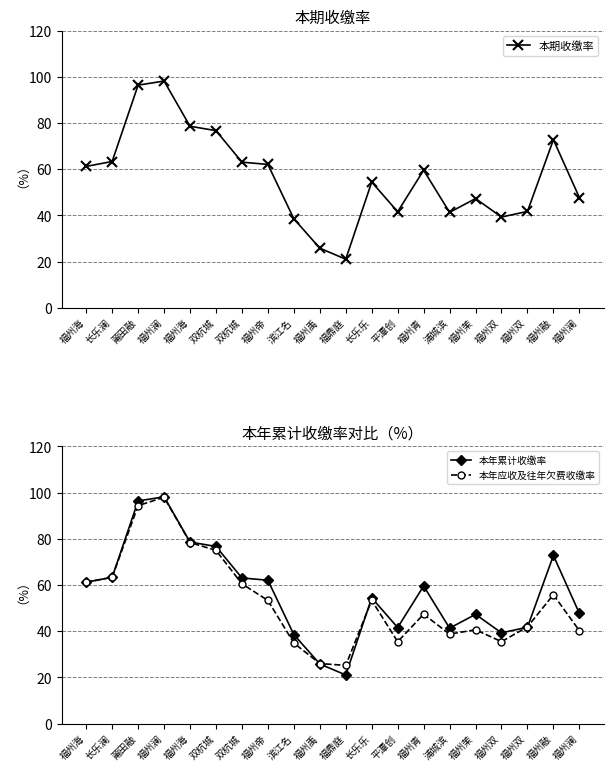

What is the smallest value displayed?

21.0